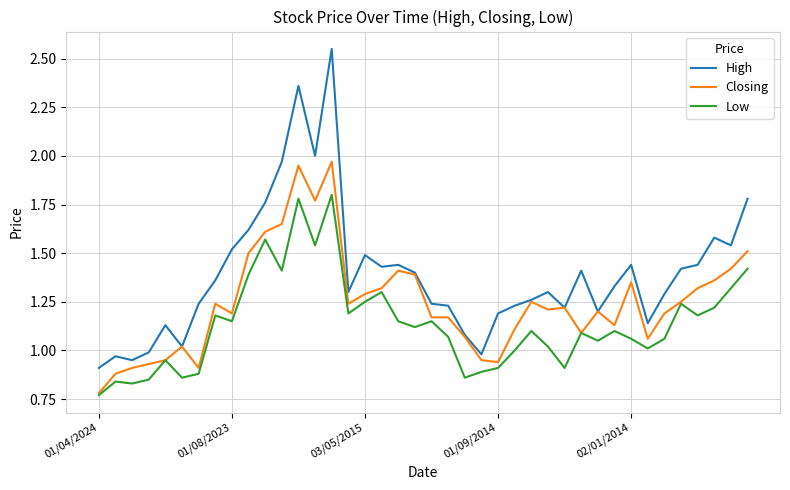

Which series has the largest range (max minus min)?

High